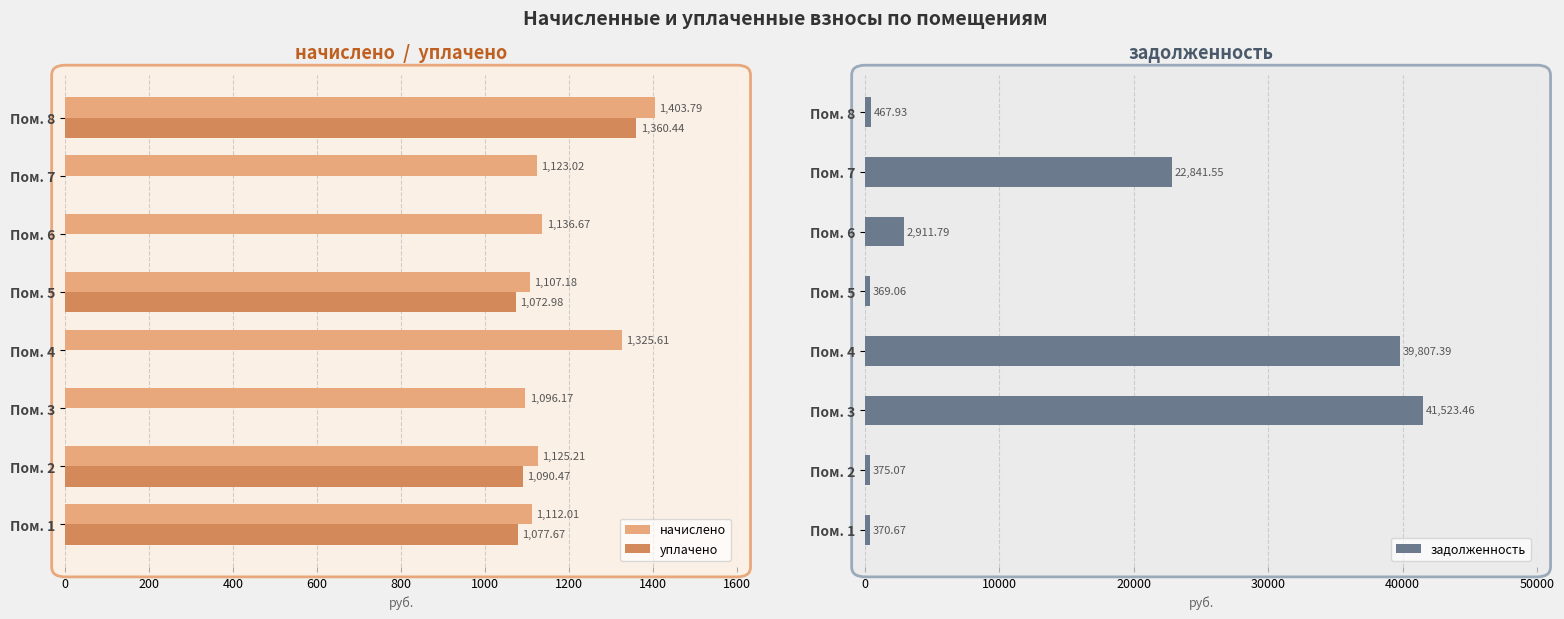

What is the value of the начислено bar at the 7th from the left?

1123.0